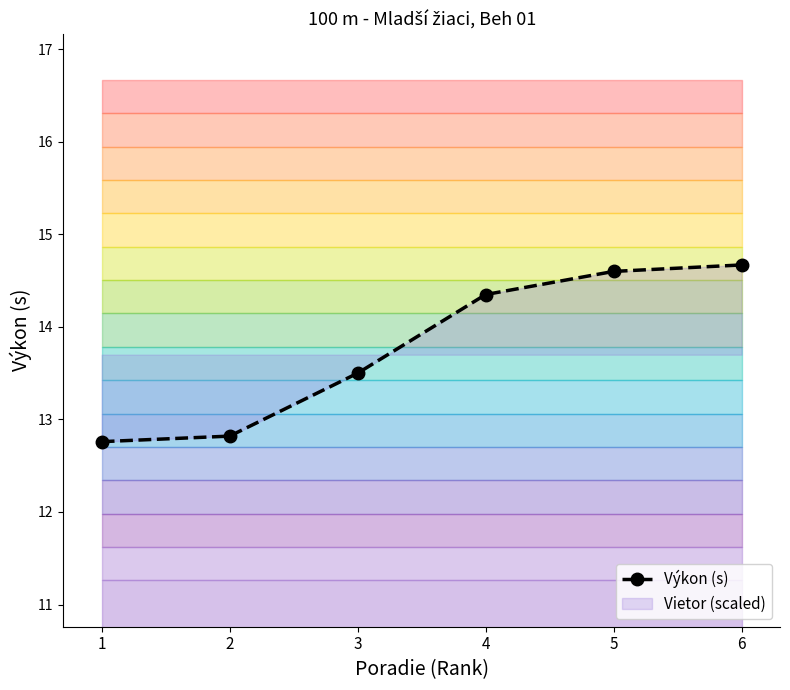

True or false: the data shows 14.6 at 5.

True